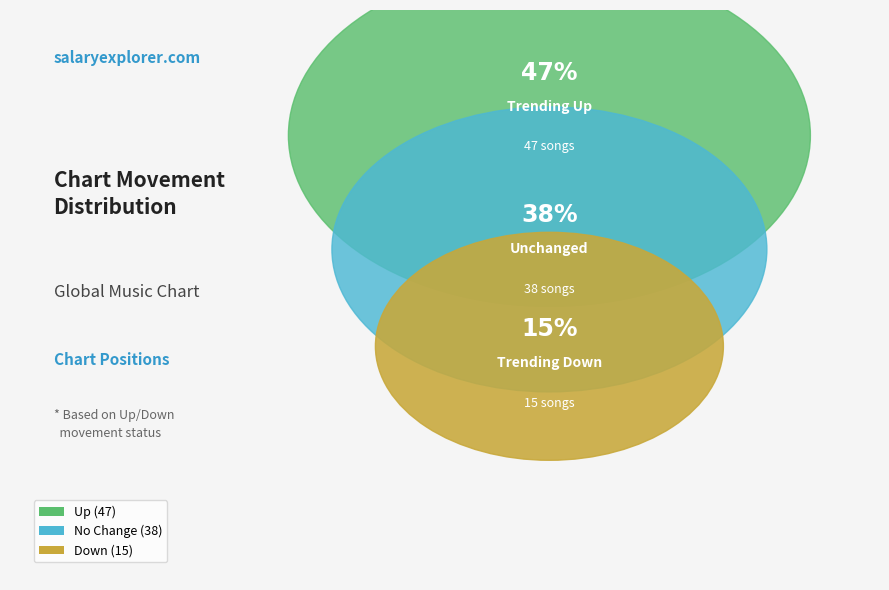

The up slice represents 47% of the pie. True or false?

True